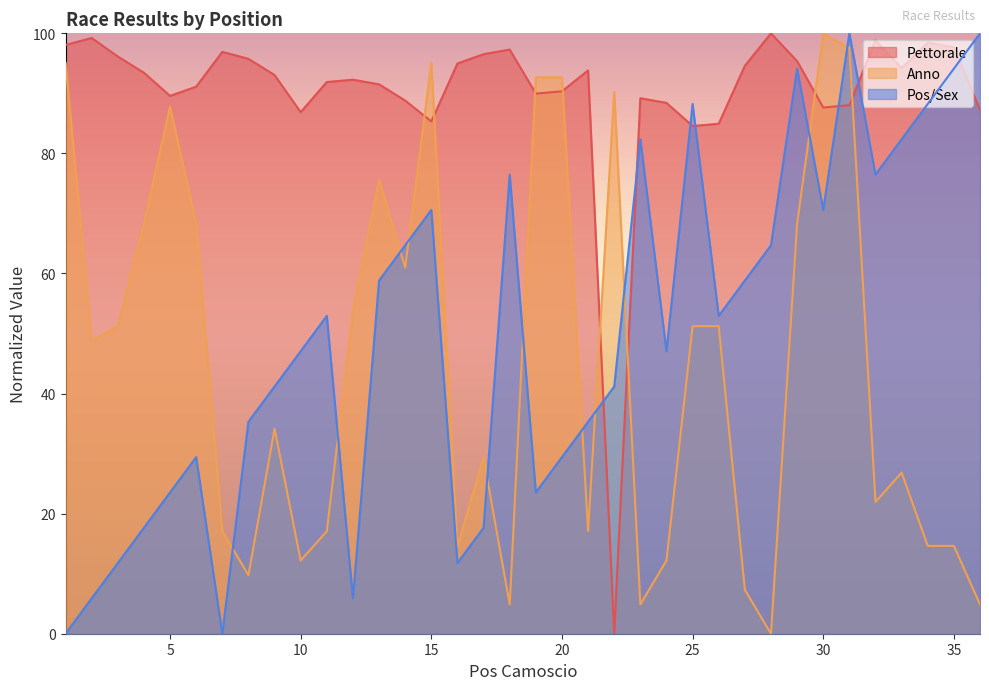

What is the sum of the Anno values at 29 and 13?

143.9